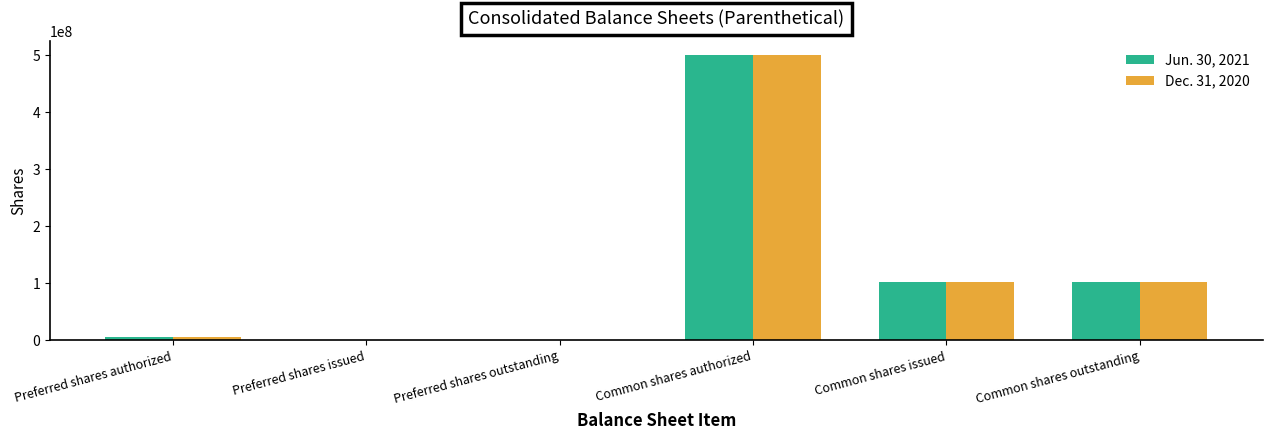

What is the highest value of the Dec. 31, 2020 series?

500000000